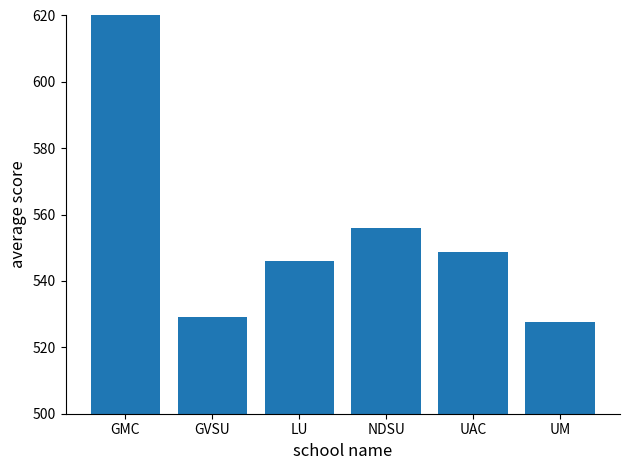

At which label does the data first exceed 548?

GMC